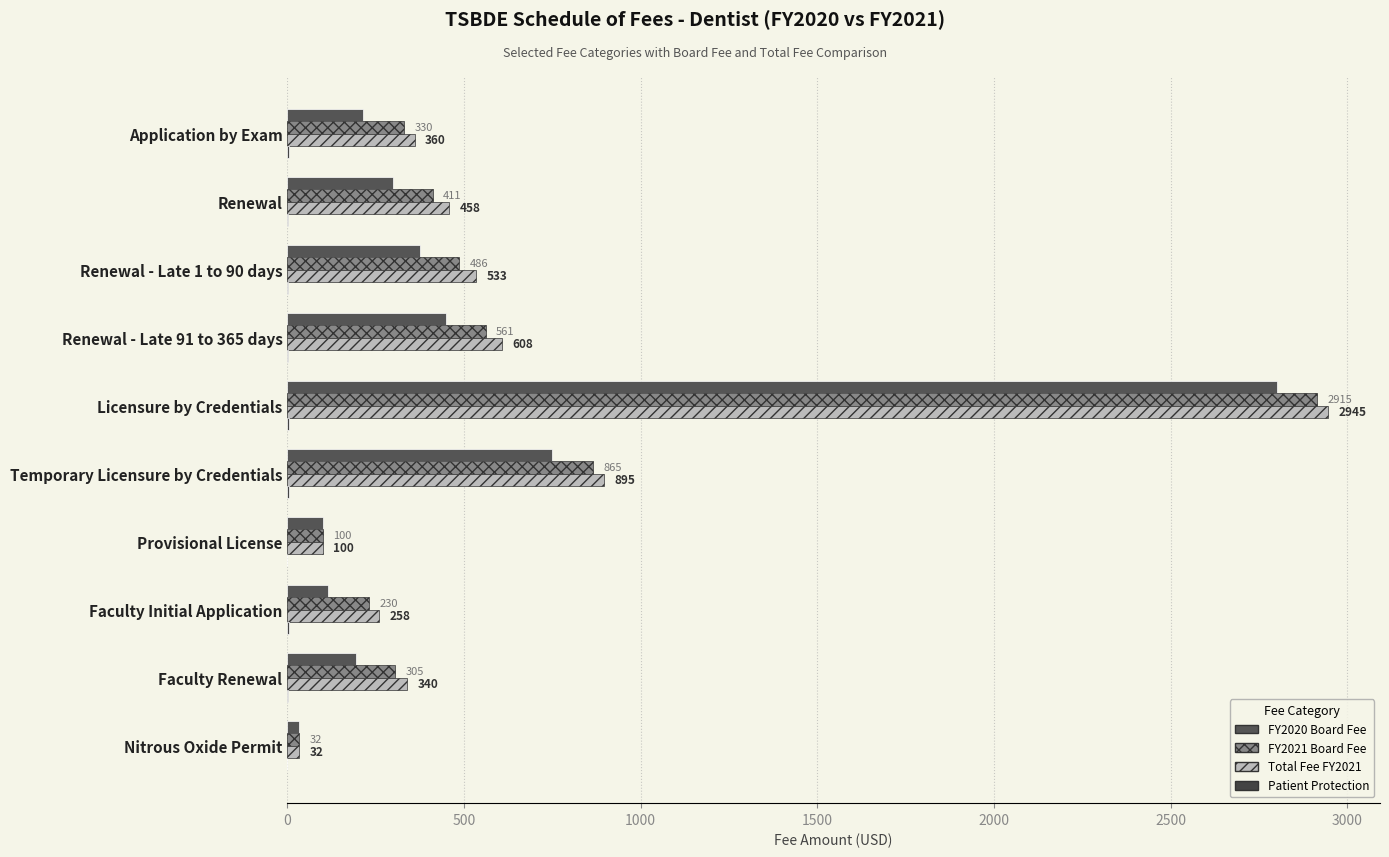

What is the average value of the Total Fee FY2021 series?

653